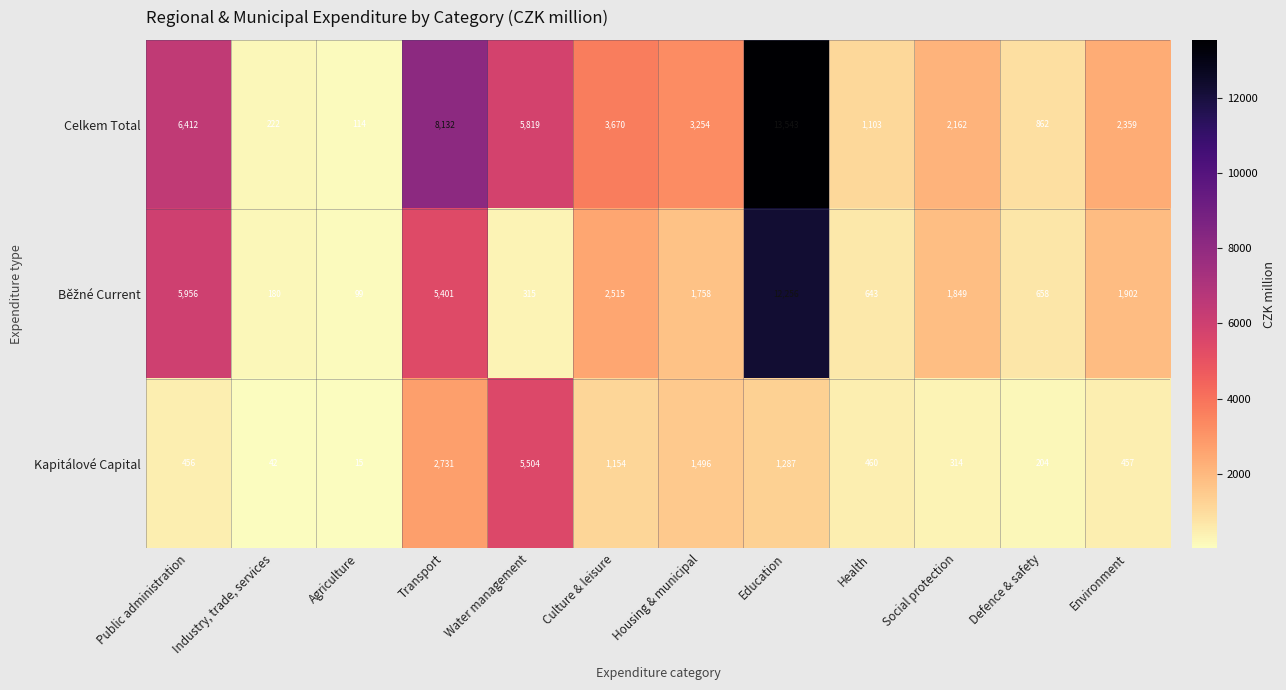

At which category does the chart reach its minimum across all series?

Agriculture